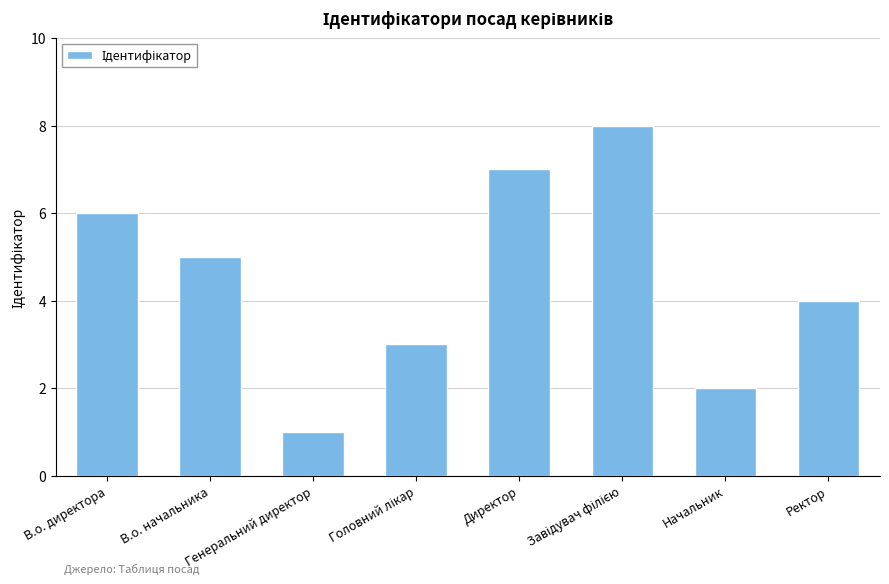

Which has a higher value, В.о. начальника or Начальник?

В.о. начальника